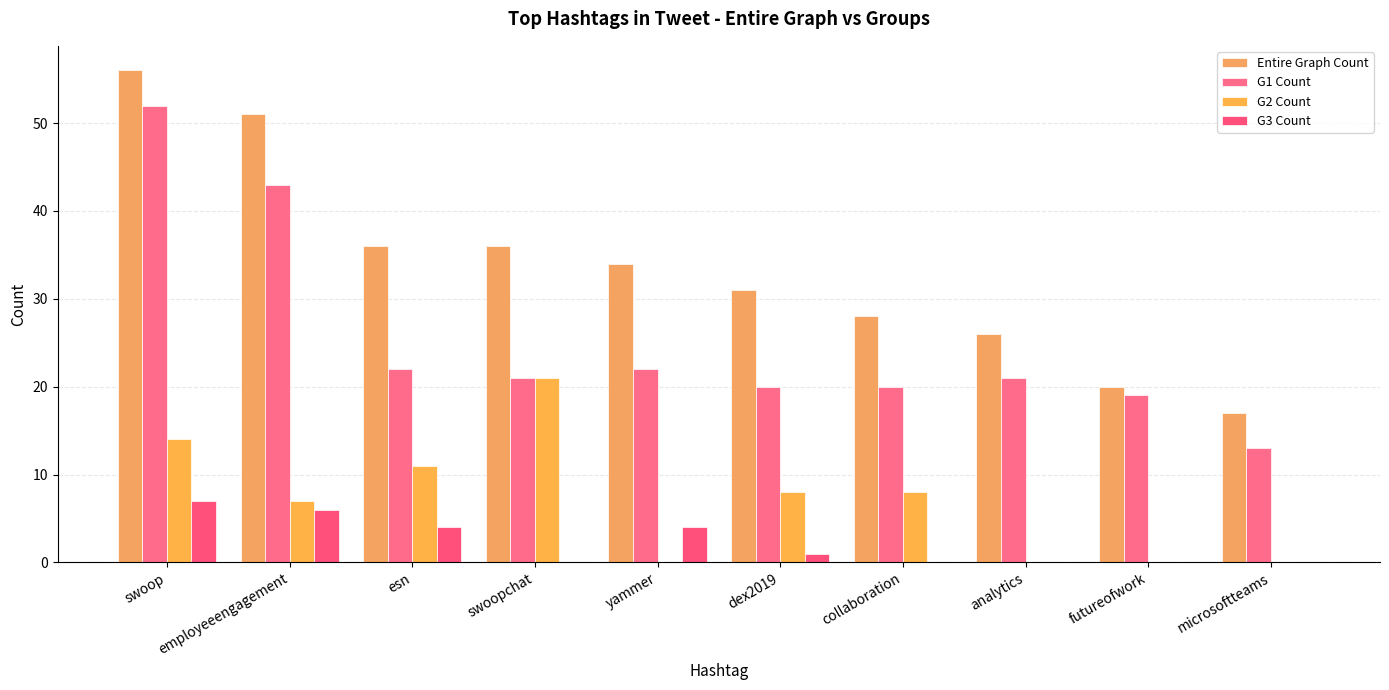

Rank the series at microsoftteams from lowest to highest value.

G2 Count, G3 Count, G1 Count, Entire Graph Count